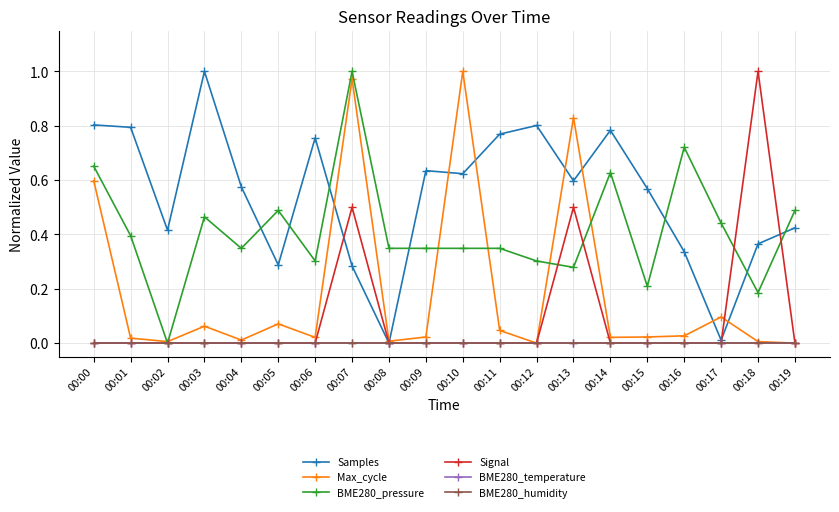

Does the chart have visible grid lines?

Yes